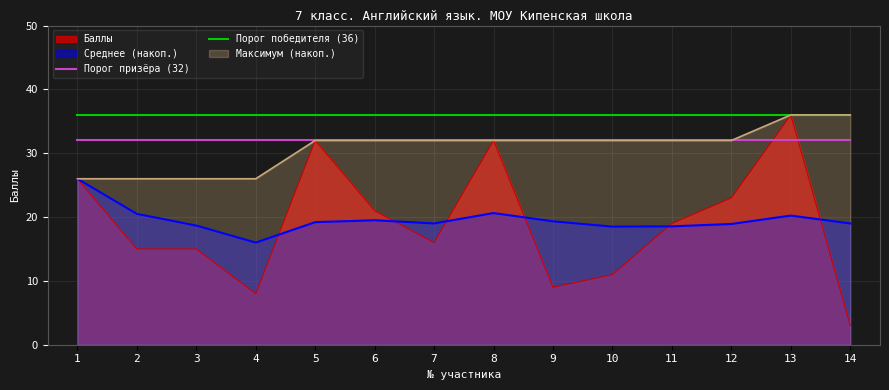

True or false: Порог победителя (36) has more than 1 interior local peaks.

False